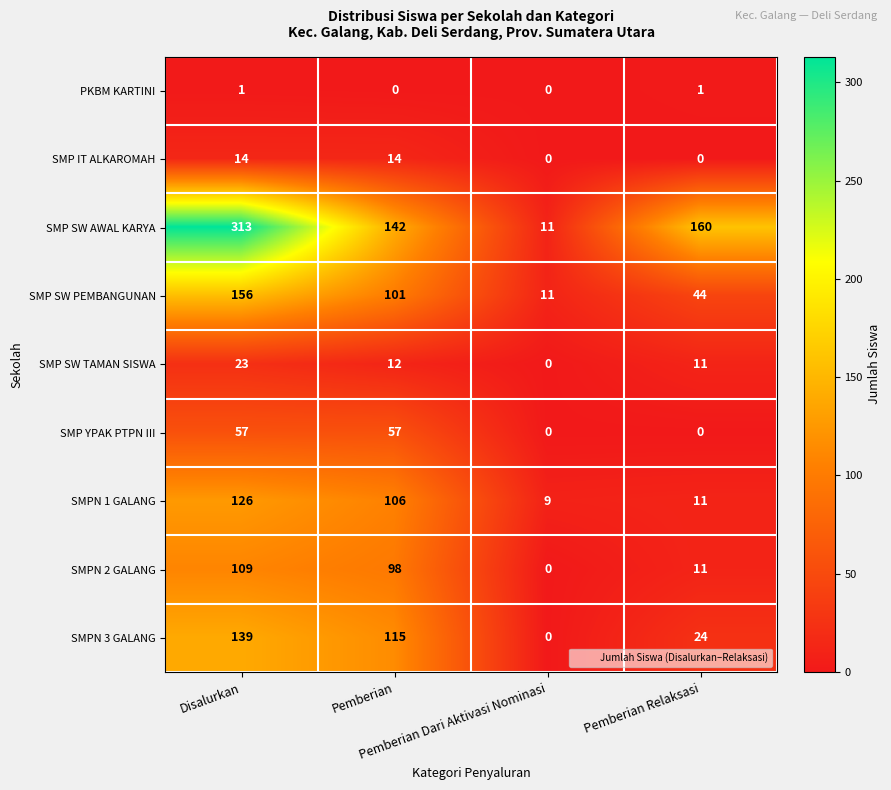

What is the average value of the SMP IT ALKAROMAH series?

7